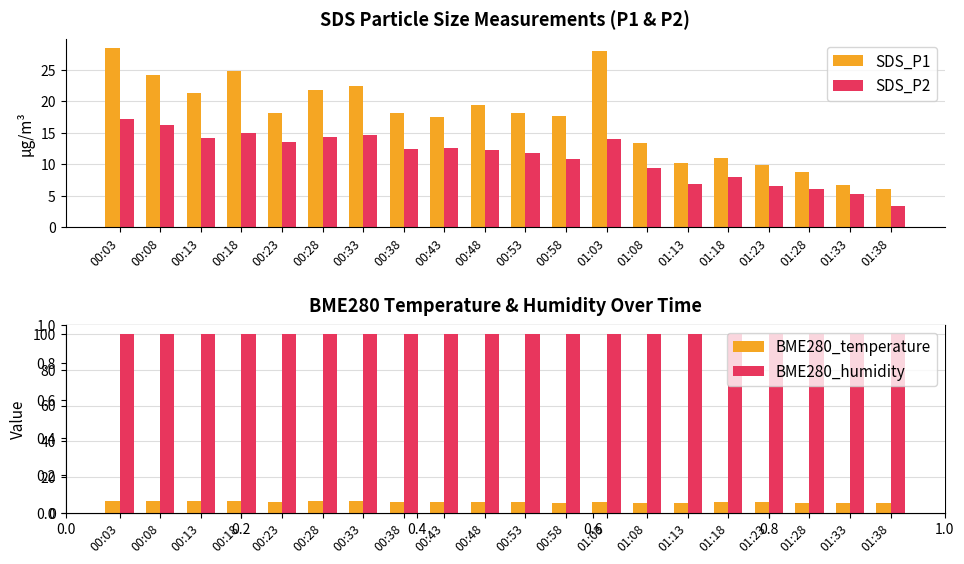

What is the difference between the maximum and minimum values in the SDS_P2 series?

13.9